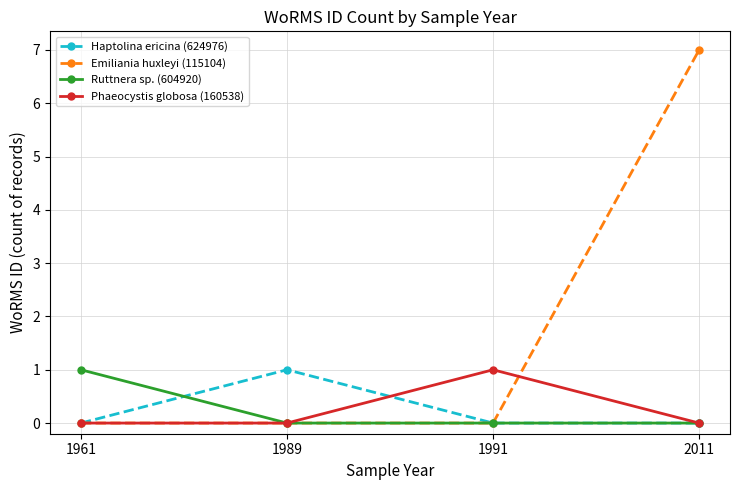

Which series changed the most between 1989 and 2011?

Emiliania huxleyi (115104)